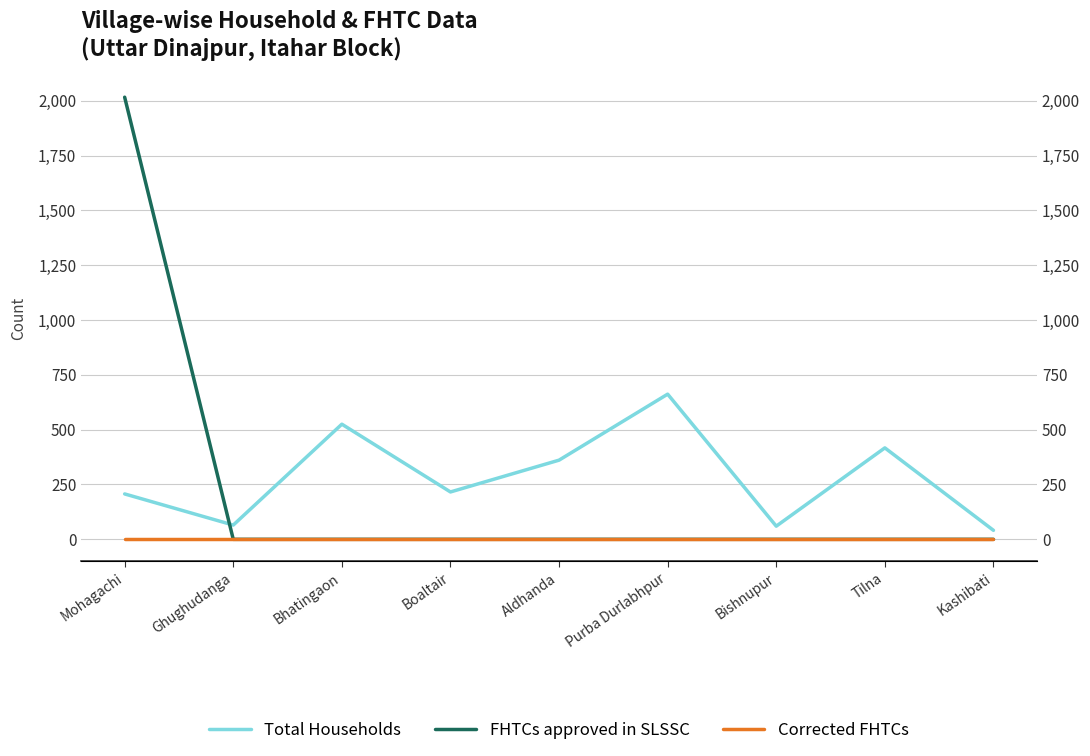

Where is FHTCs approved in SLSSC nearest to the value 1008?

Mohagachi